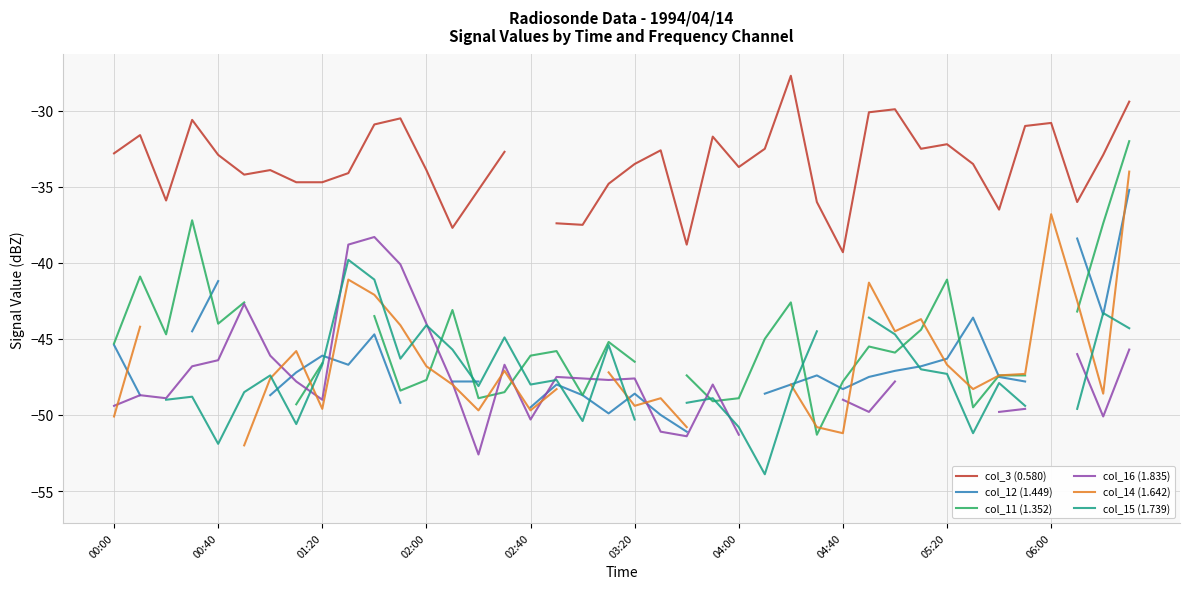

Does the chart have visible grid lines?

Yes